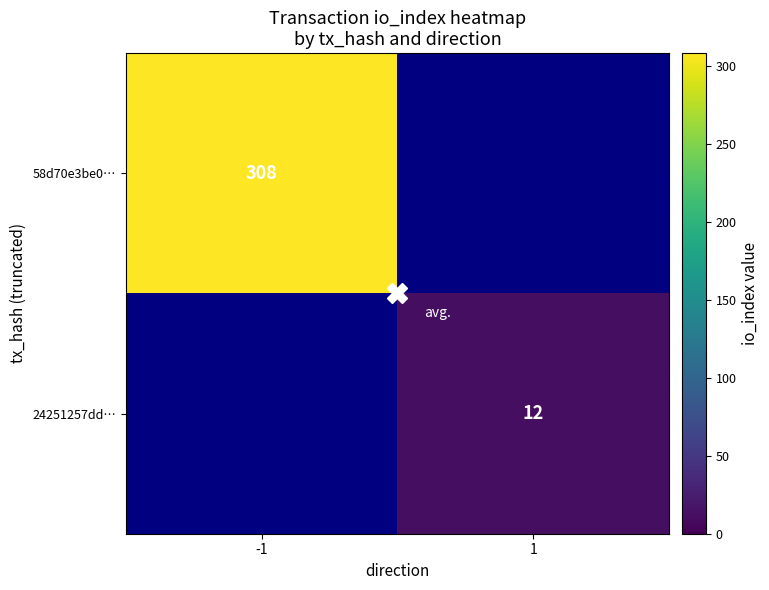

What is the approximate value of 58d70e3be0… at -1?

308.0